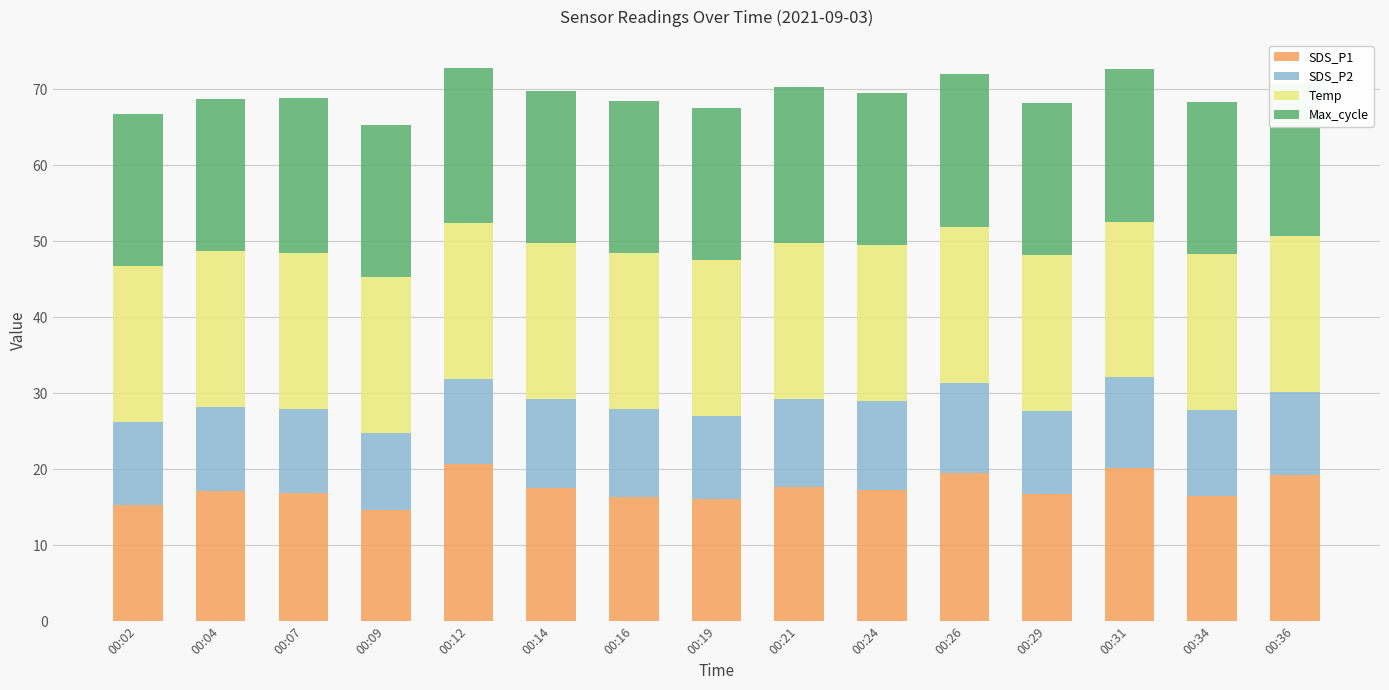

What is the average value of the SDS_P1 series?

17.4